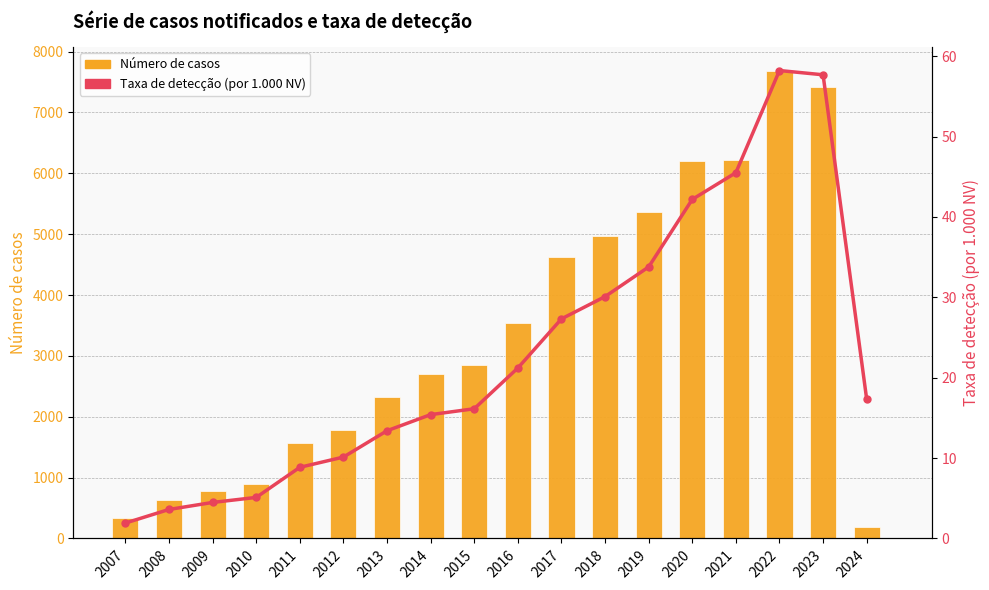

Is the value of Taxa de detecção at 2009 greater than the value of Taxa de detecção (por 1.000 NV) at 2013?

No